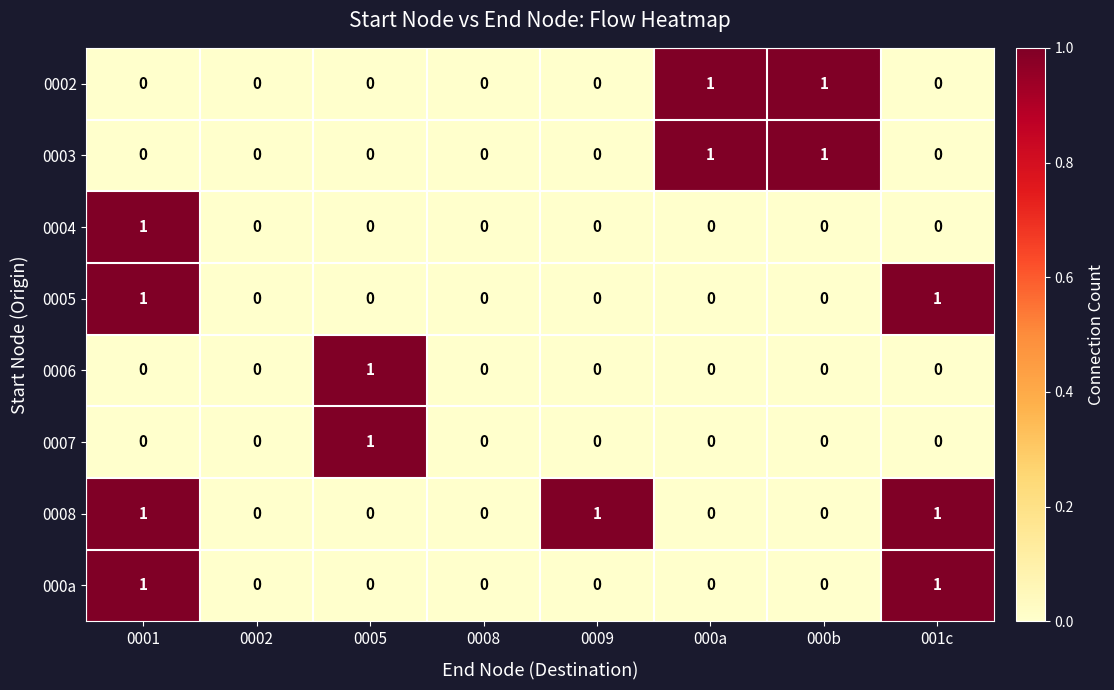

Which series has the largest total across all categories?

0008